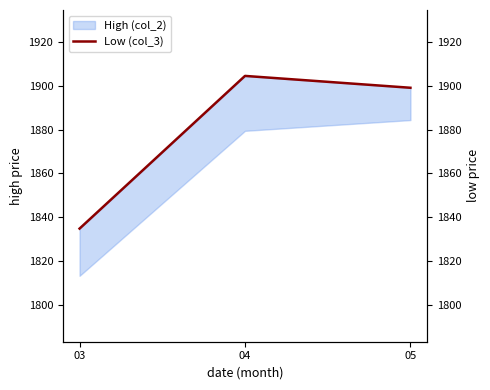

Reading left to right, list all the values displayed in this chart.

03=1834.9	04=1904.4	05=1899.0